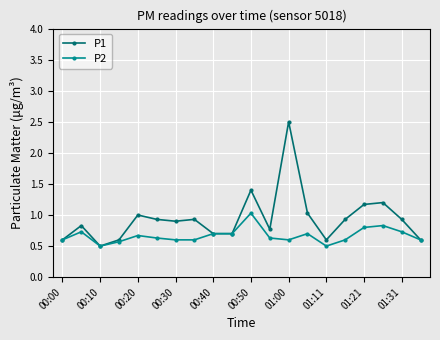

What are all the series names shown in the legend?

P1, P2